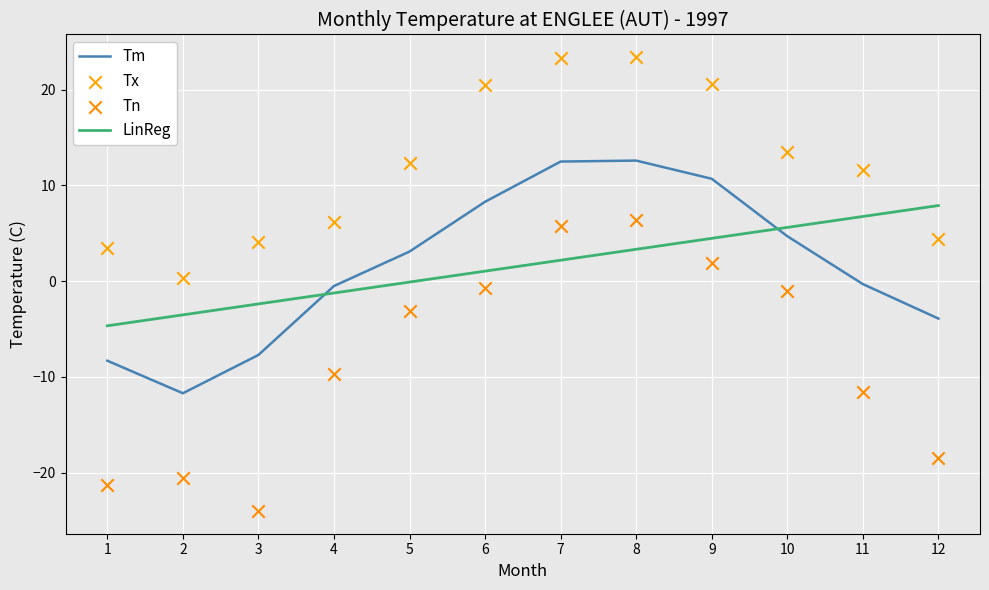

Which series has the largest Y range (max minus min)?

Tn